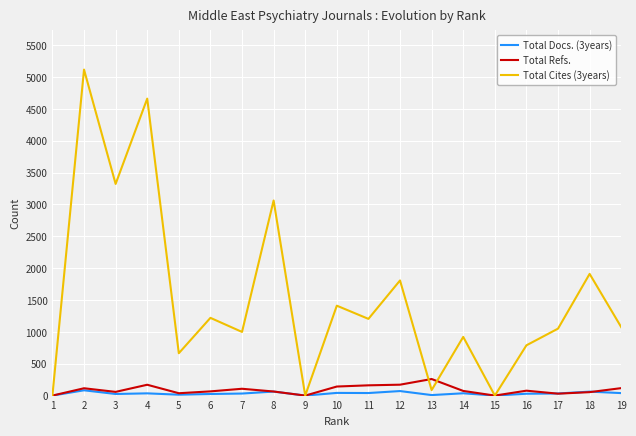

Rank the series at 19 from lowest to highest value.

Total Docs. (3years), Total Refs., Total Cites (3years)